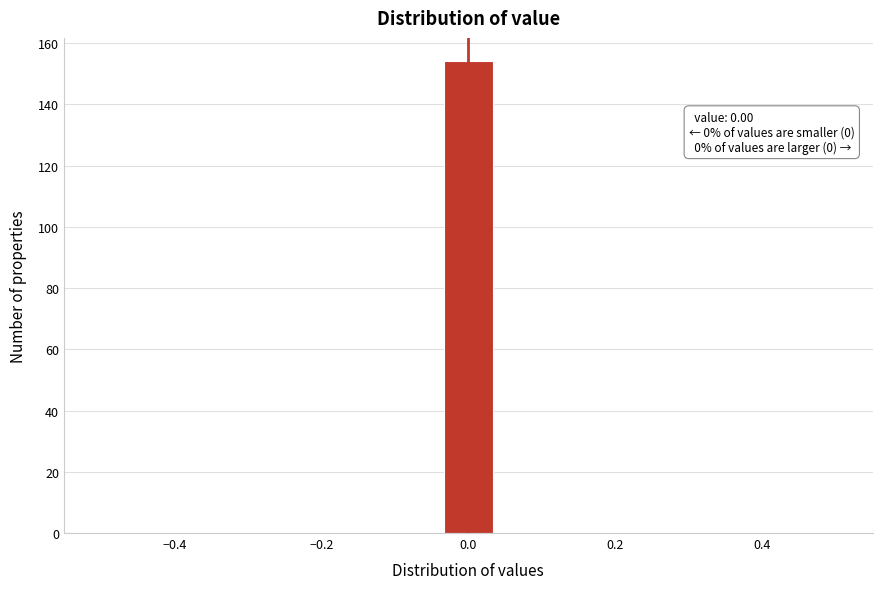

Around what value on the x-axis is the tallest bar? Give the approximate position of its centre, as read against the axis.

0.00